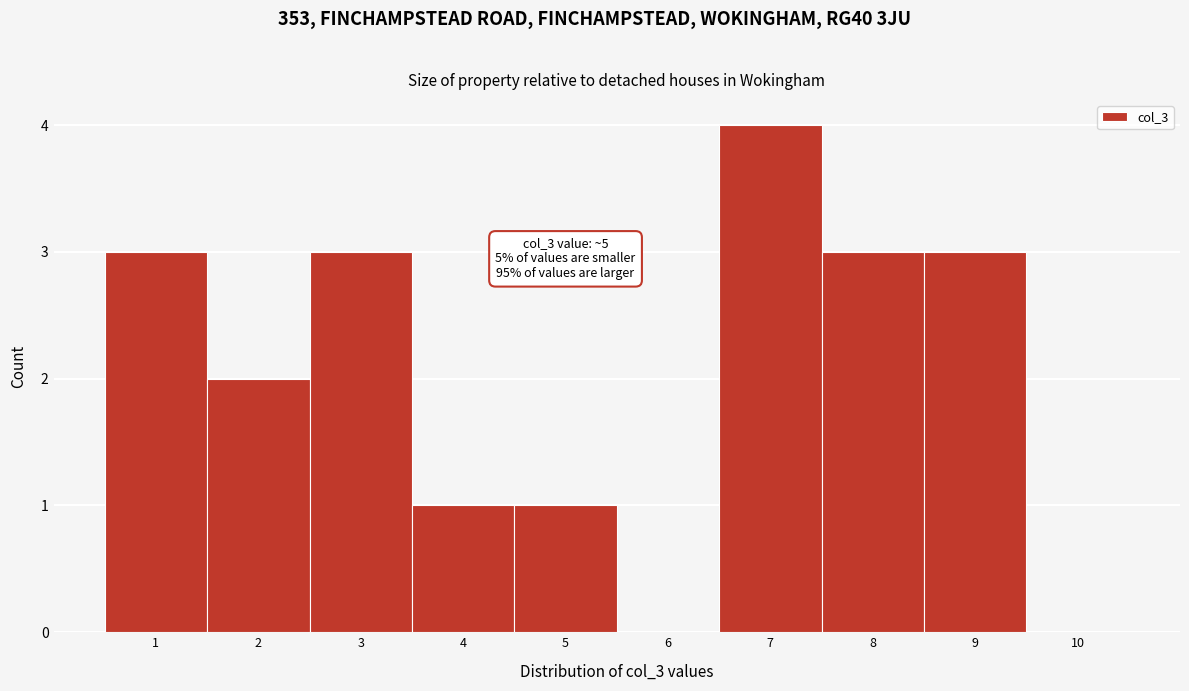

Over which range of the x-axis is the bar tallest?

6.5 to 7.5